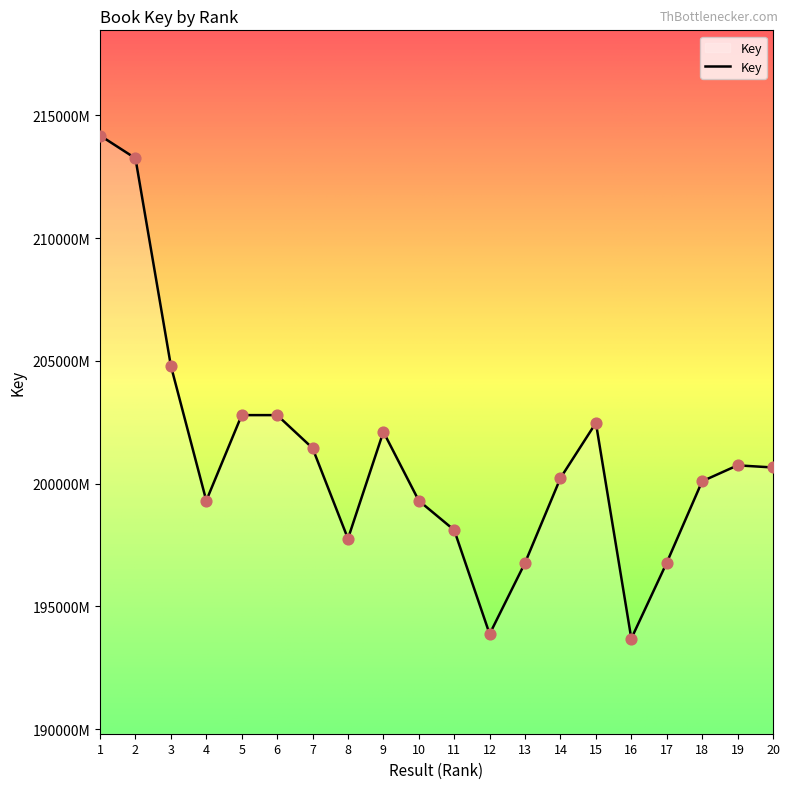

Is this an area chart (filled region under the line)?

Yes